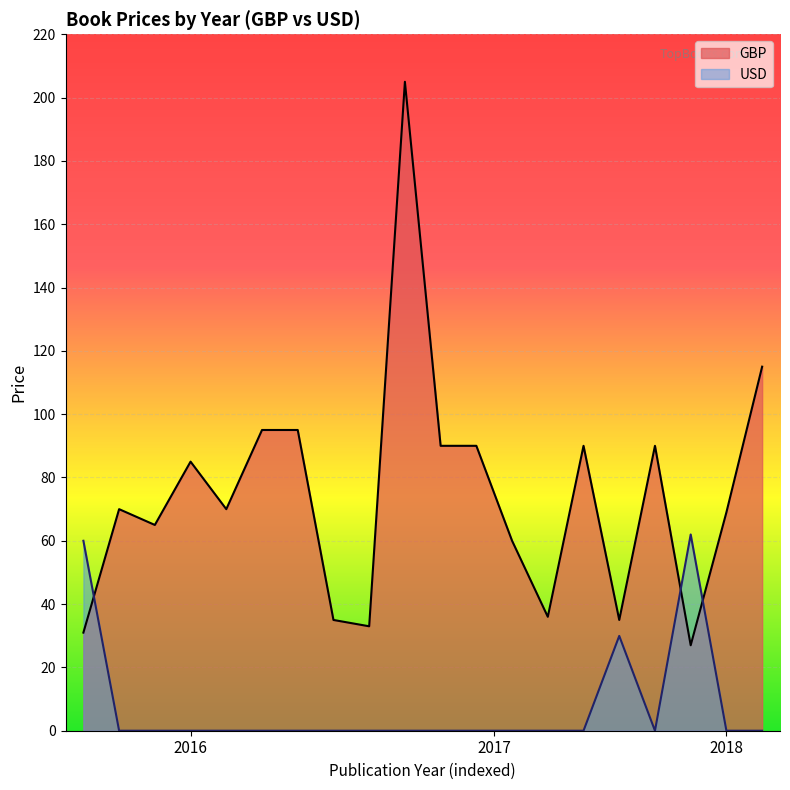

How many intersections are there between GBP and USD?

3